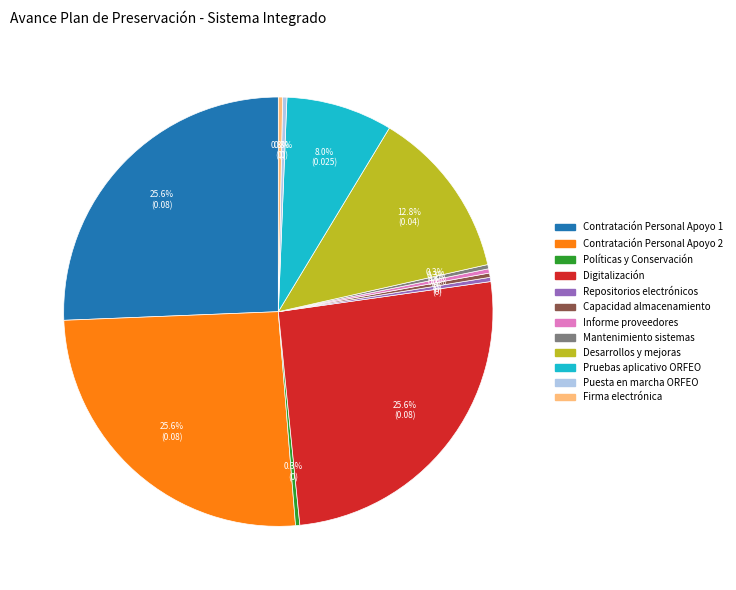

Do Repositorios electrónicos and Informe proveedores together represent more than half of the pie?

No